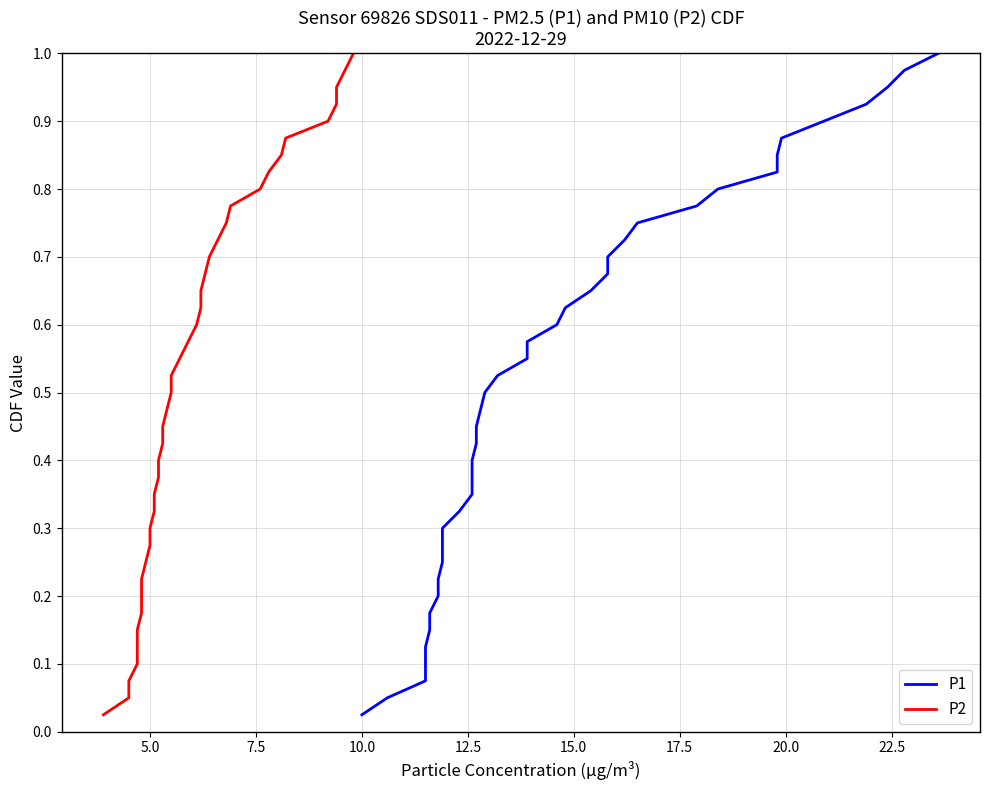

What are all the series names shown in the legend?

P1, P2